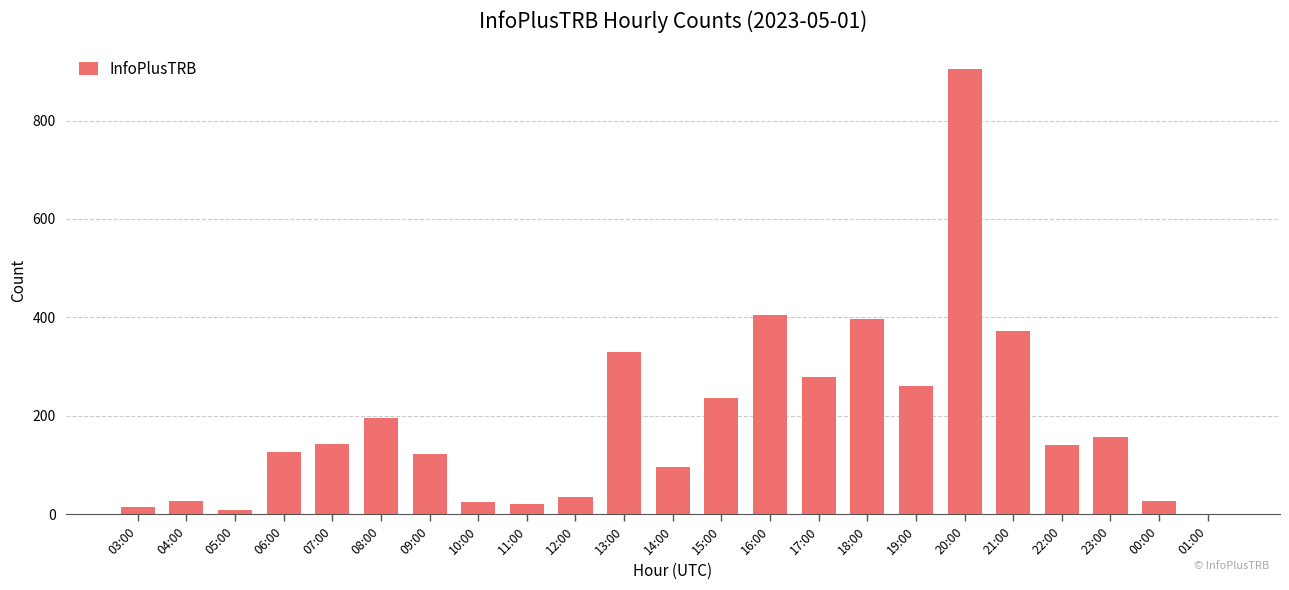

The chart shows a value of 904 at 20:00. True or false?

True